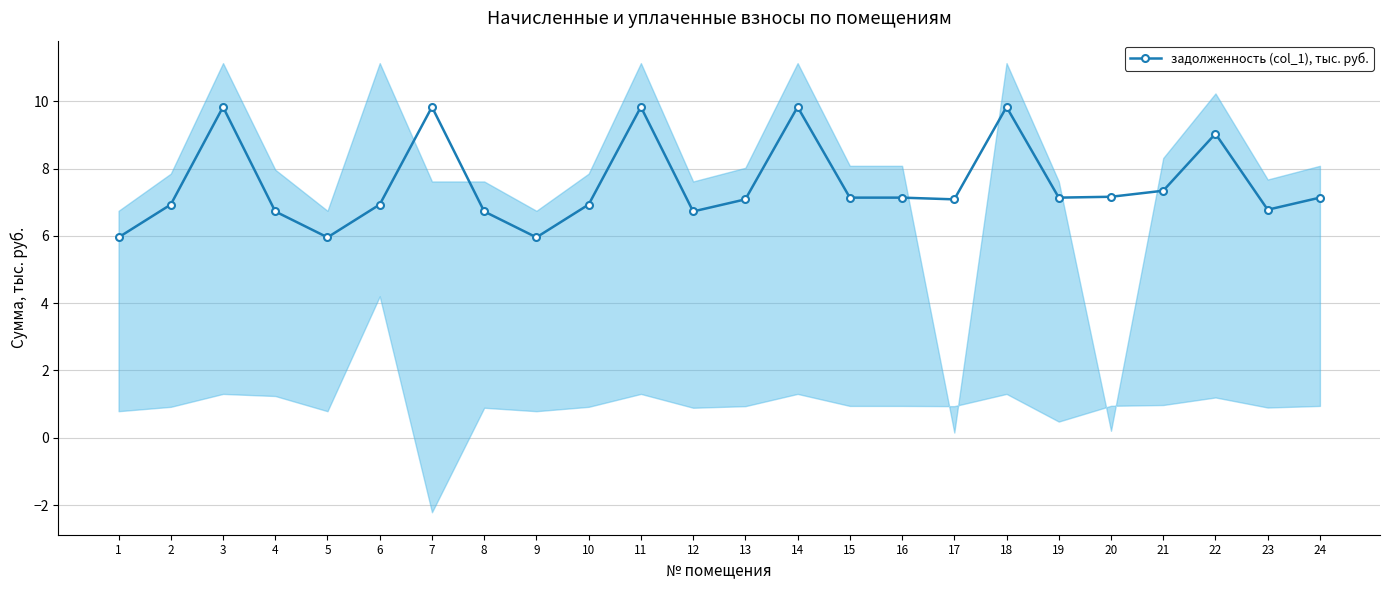

Which category has the lowest value across all series?

1